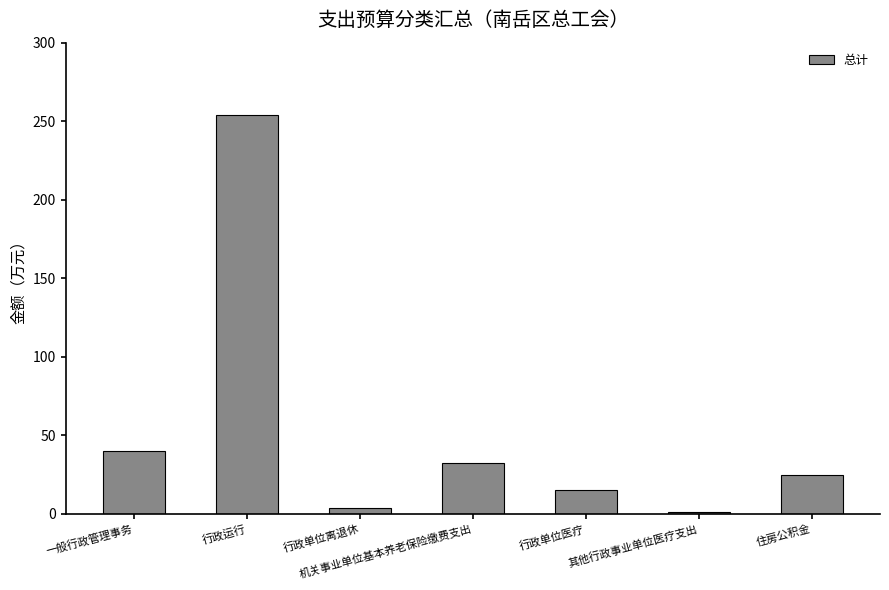

Reading left to right, extract all data points from this chart.

一般行政管理事务=40.0	行政运行=254.2	行政单位离退休=3.8	机关事业单位基本养老保险缴费支出=32.2	行政单位医疗=15.1	其他行政事业单位医疗支出=1.2	住房公积金=24.9